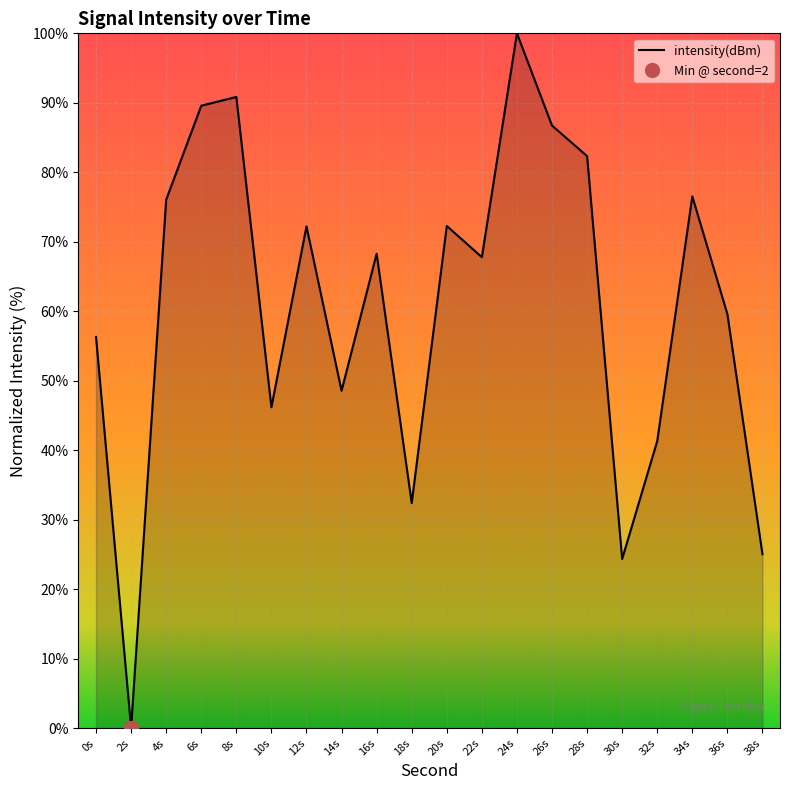

Approximately how many times larger is the value at 16s compared to 34s?

0.9